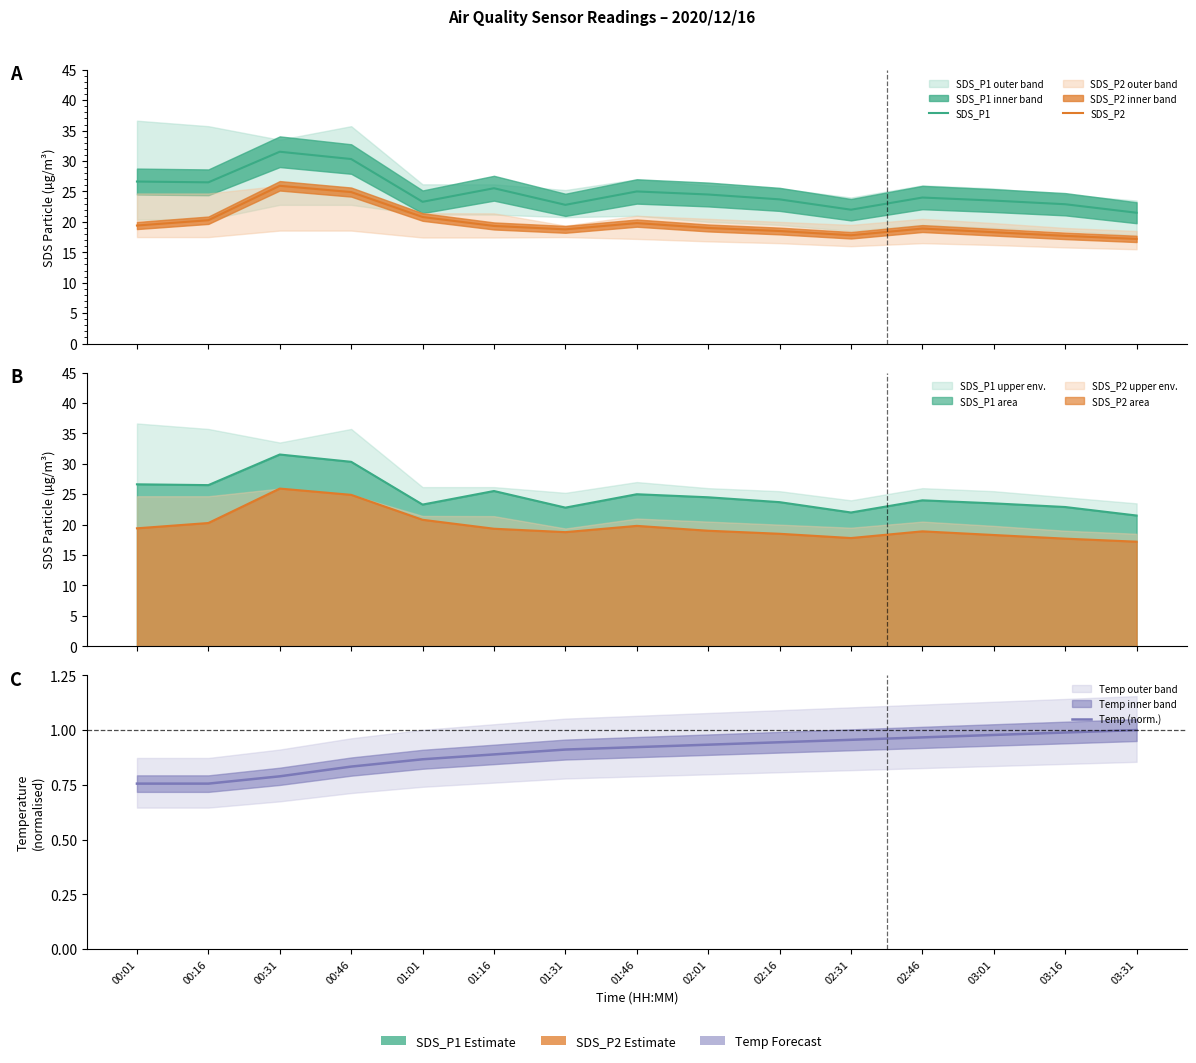

Reading left to right, what are all the values shown in this chart?

SDS_P1: 00:01=26.6	00:16=26.5	00:31=31.5	00:46=30.3	01:01=23.3	01:16=25.5	01:31=22.8	01:46=25.0	02:01=24.5	02:16=23.7	02:31=22.0	02:46=24.0	03:01=23.5	03:16=22.9	03:31=21.5
SDS_P2: 00:01=19.4	00:16=20.3	00:31=25.9	00:46=24.9	01:01=20.8	01:16=19.3	01:31=18.8	01:46=19.8	02:01=19.0	02:16=18.5	02:31=17.8	02:46=18.9	03:01=18.3	03:16=17.7	03:31=17.2
Temp (norm.): 00:01=0.8	00:16=0.8	00:31=0.8	00:46=0.8	01:01=0.9	01:16=0.9	01:31=0.9	01:46=0.9	02:01=0.9	02:16=0.9	02:31=1.0	02:46=1.0	03:01=1.0	03:16=1.0	03:31=1.0